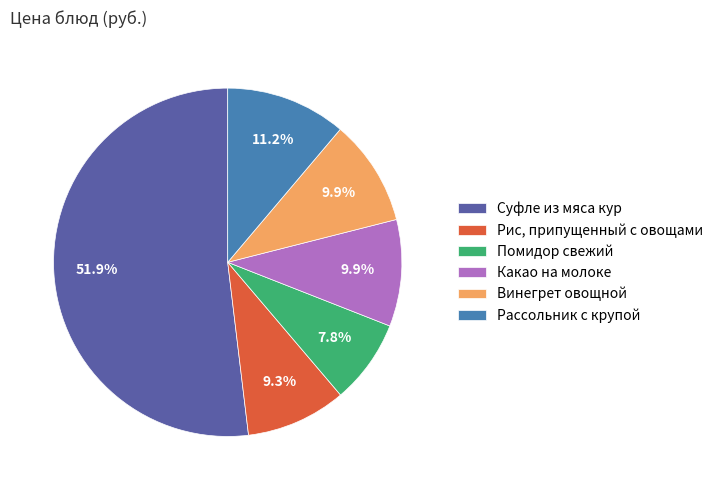

How many slices are in this pie chart?

6